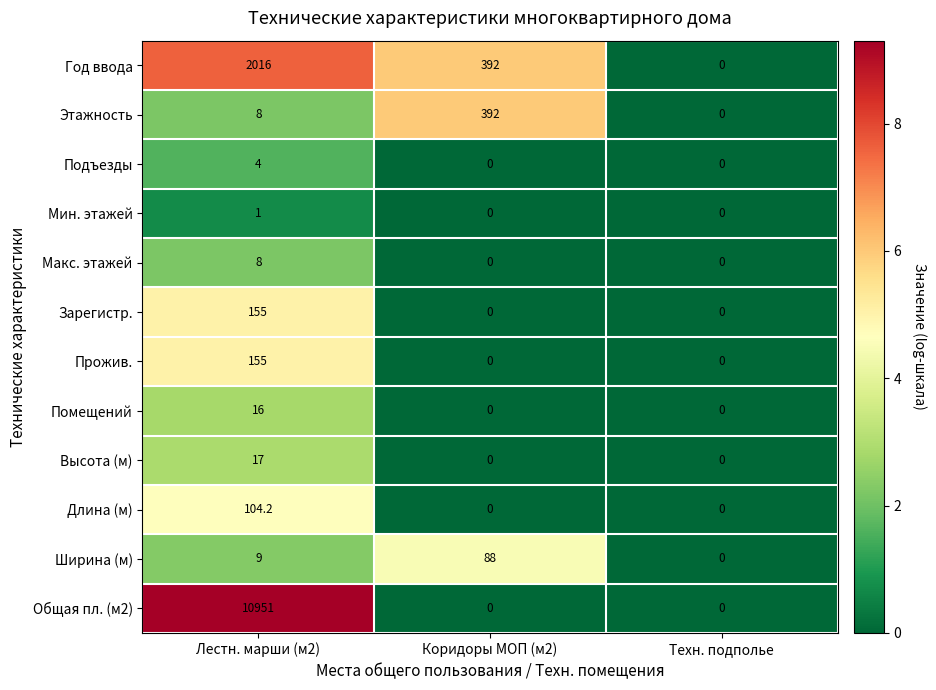

What is the maximum value shown in the chart?

10951.0